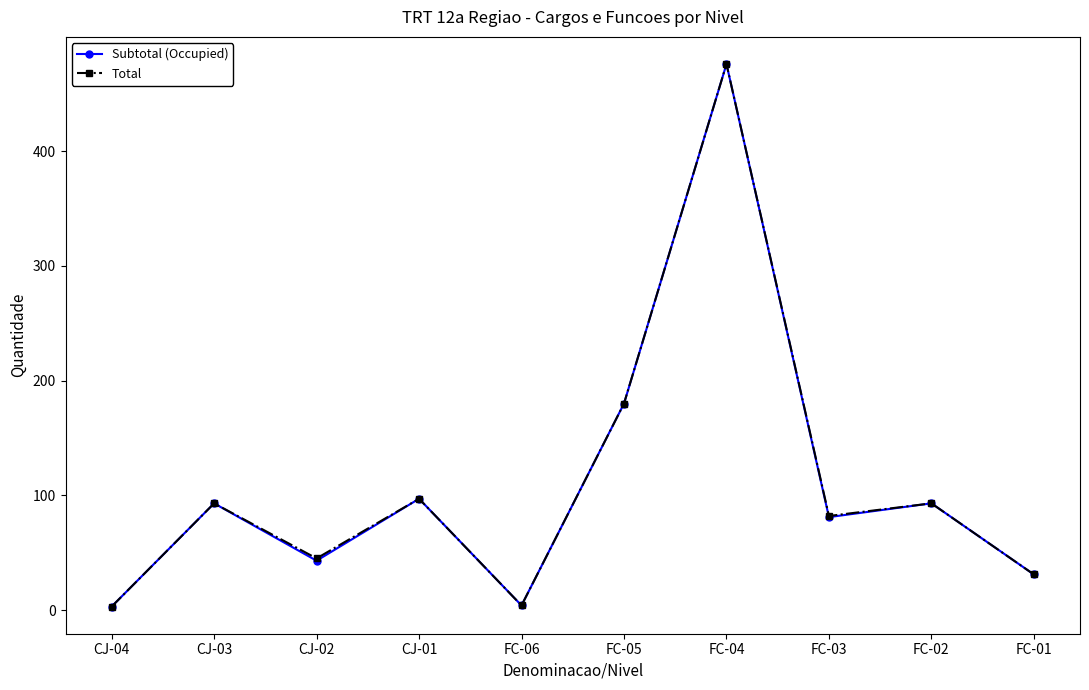

Is the value of Total at FC-05 greater than the value of Subtotal (Occupied) at CJ-02?

Yes